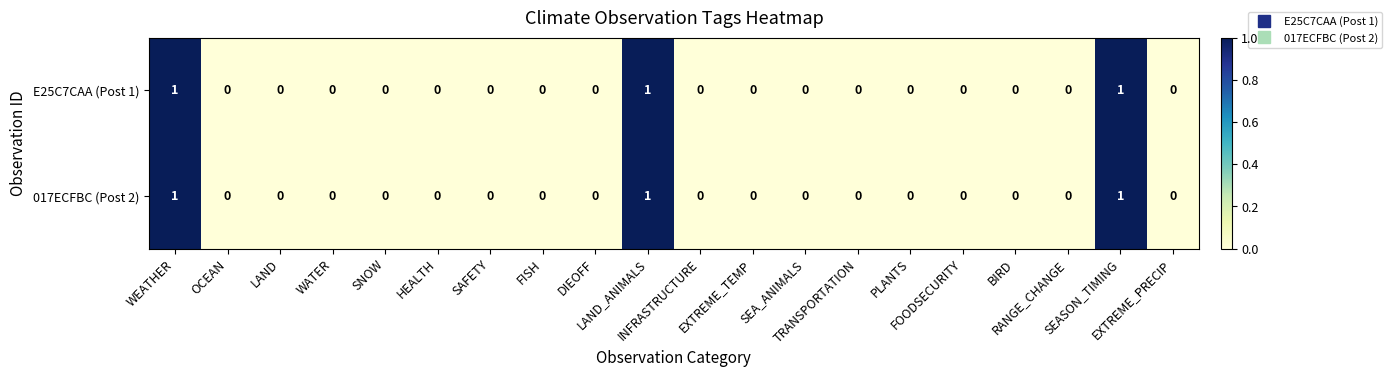

What is the sum of all E25C7CAA (Post 1) values?

3